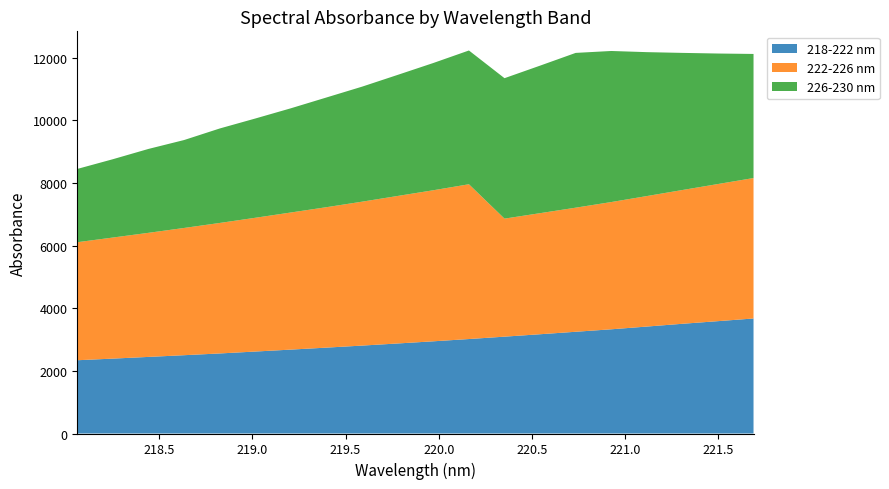

Reading left to right, extract all data points from this chart.

218-222 nm: 2338.7	2390.8	2444.9	2499.5	2555.2	2616.4	2678.3	2741.7	2806.5	2874.0	2943.1	3015.6	3091.6	3168.7	3247.6	3326.5	3413.7	3502.5	3586.5	3671.8
222-226 nm: 3767.6	3864.8	3961.0	4061.9	4165.7	4270.0	4377.1	4483.0	4593.9	4709.2	4822.0	4940.7	3767.6	3864.8	3961.0	4061.9	4165.7	4270.0	4377.1	4483.0
226-230 nm: 2338.7	2500.0	2678.3	2806.5	3015.6	3168.7	3326.5	3502.5	3671.8	3864.8	4061.9	4270.0	4483.0	4709.2	4940.7	4822.0	4593.9	4377.1	4165.7	3961.0